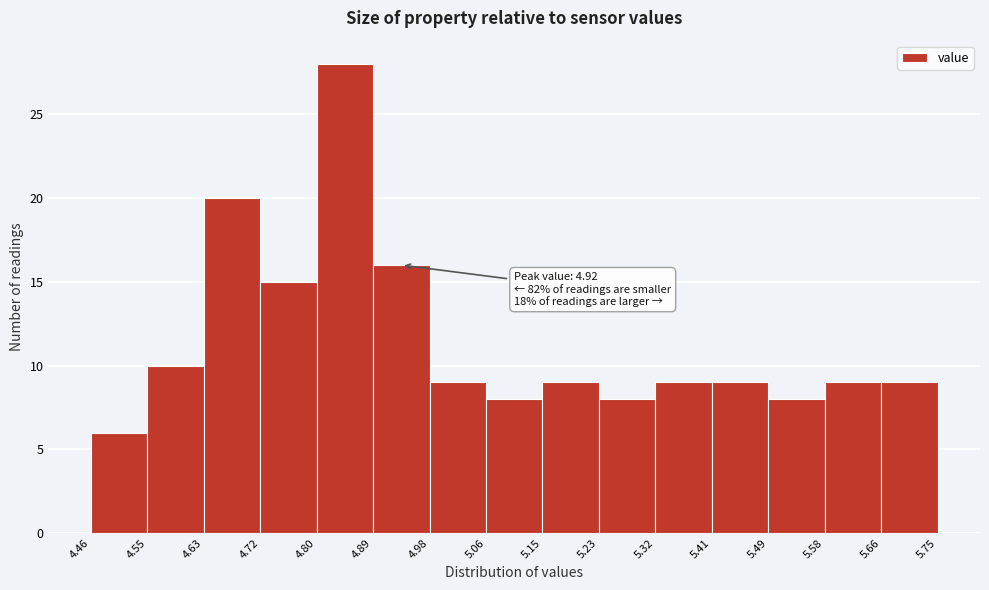

Over which range of the x-axis is the bar tallest?

4.80 to 4.89